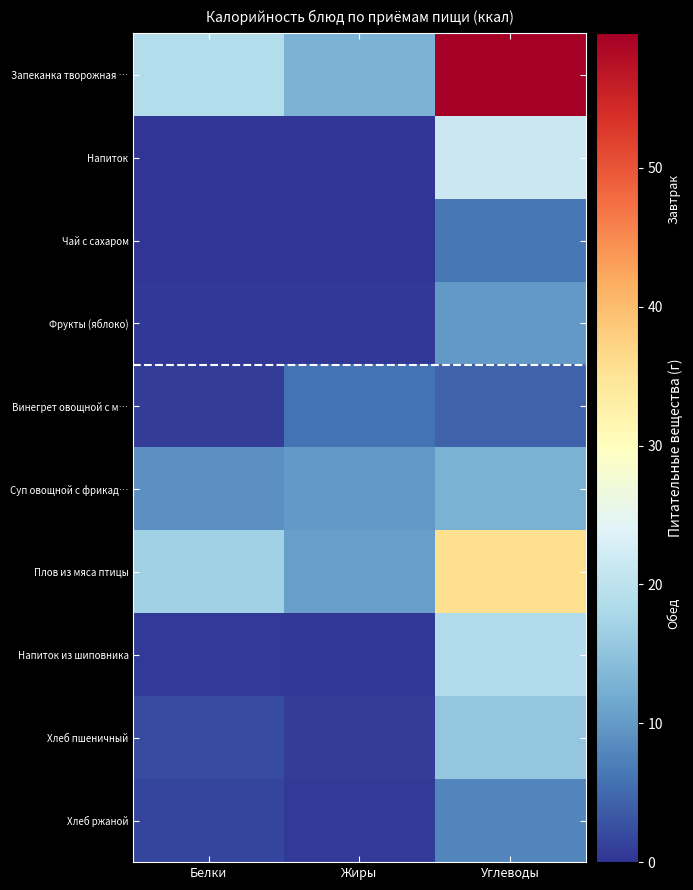

Reading left to right, what are all the values shown in this chart?

Запеканка творожная …: Белки=18.9	Жиры=12.9	Углеводы=59.7
Напиток: Белки=0.1	Жиры=0.0	Углеводы=21.5
Чай с сахаром: Белки=0.1	Жиры=0.0	Углеводы=6.3
Фрукты (яблоко): Белки=0.4	Жиры=0.4	Углеводы=9.8
Винегрет овощной с м…: Белки=0.8	Жиры=6.0	Углеводы=4.4
Суп овощной с фрикад…: Белки=9.1	Жиры=9.9	Углеводы=12.6
Плов из мяса птицы: Белки=16.9	Жиры=10.5	Углеводы=35.7
Напиток из шиповника: Белки=0.6	Жиры=0.2	Углеводы=18.7
Хлеб пшеничный: Белки=2.2	Жиры=0.8	Углеводы=15.5
Хлеб ржаной: Белки=1.4	Жиры=0.5	Углеводы=7.8